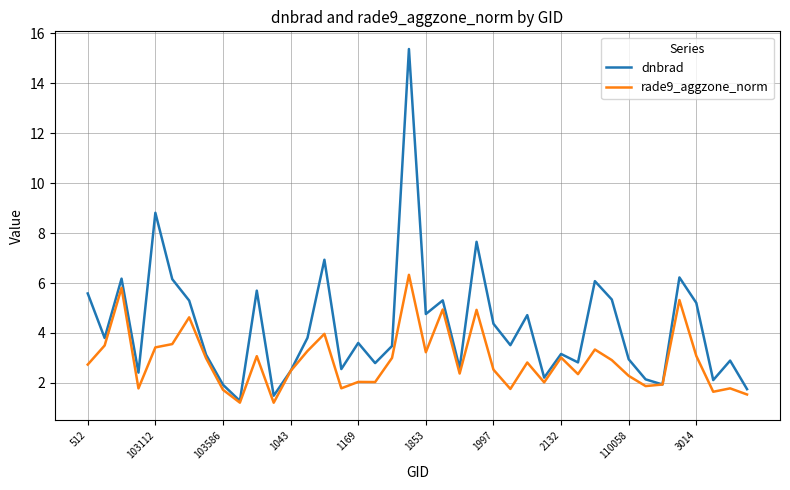

True or false: rade9_aggzone_norm has more than 2 points higher than both neighbors.

True